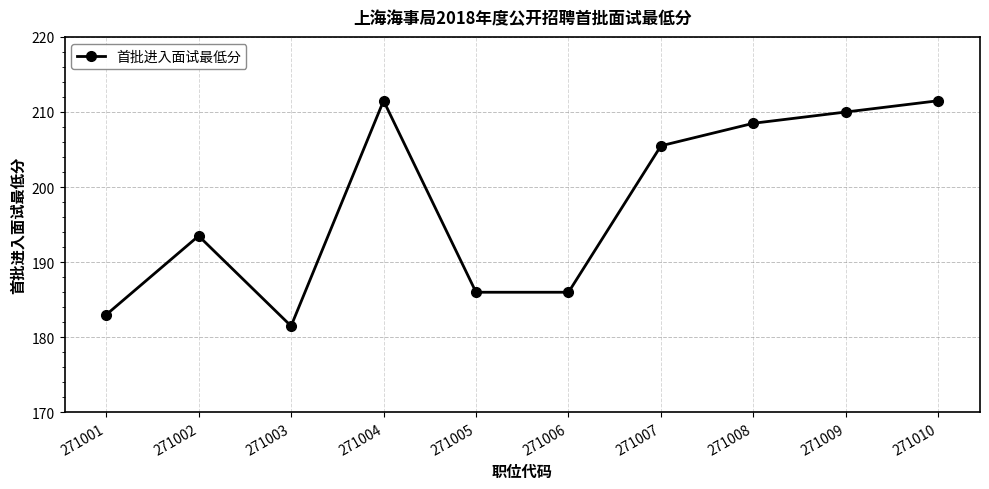

Where is the data nearest to the value 196?

271002